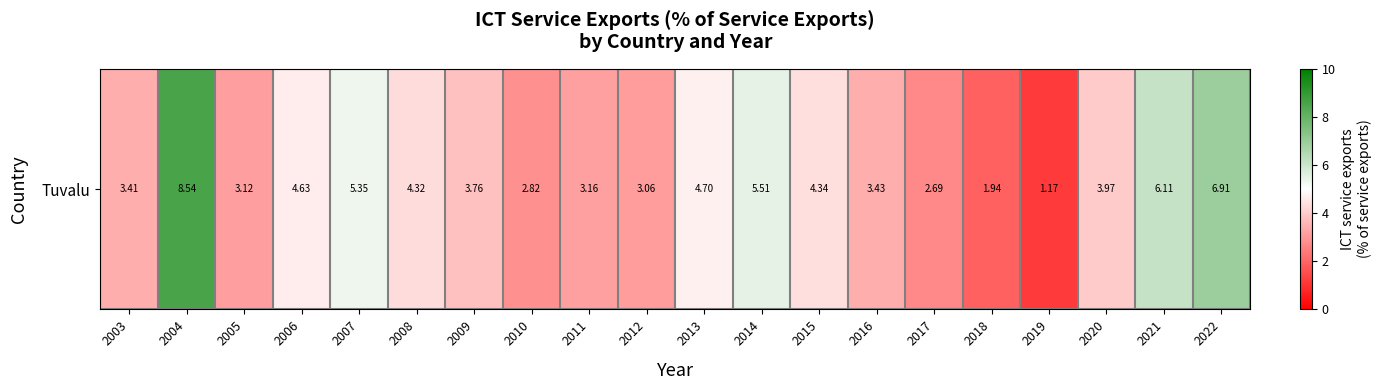

Count the number of categories in the chart.

20